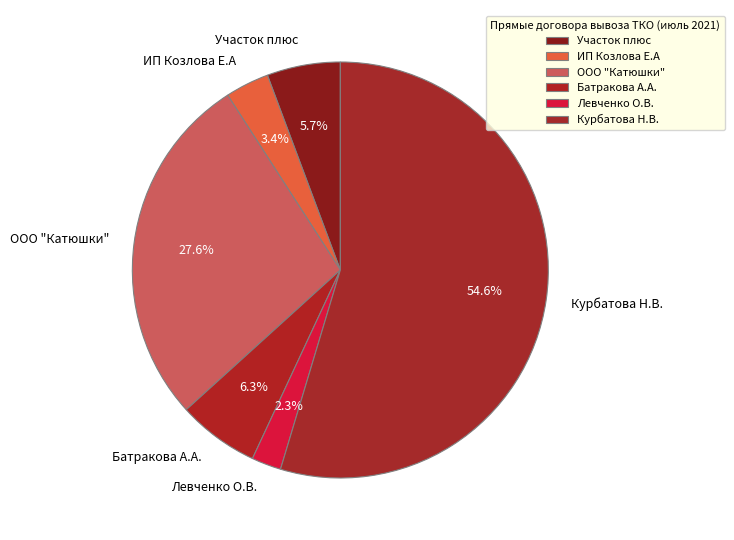

What is the largest slice in the pie chart?

Курбатова Н.В.